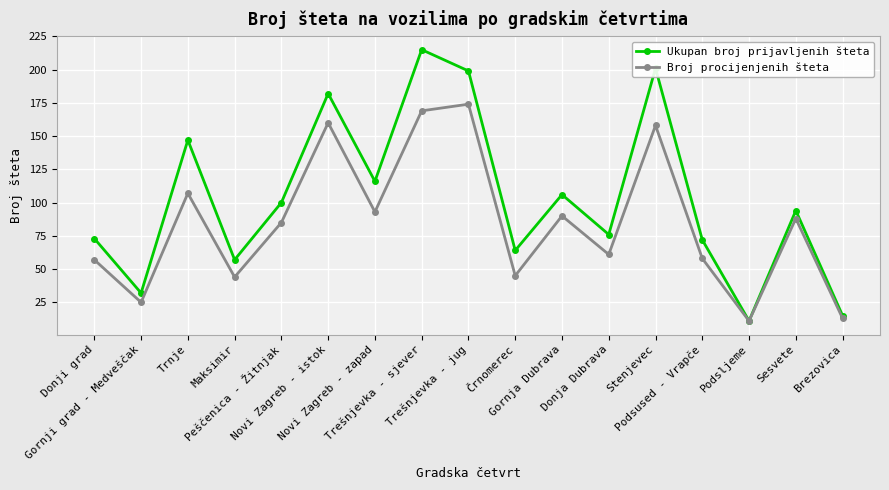

What is the sum of the Broj procijenjenih šteta values at Maksimir and Novi Zagreb - istok?

204